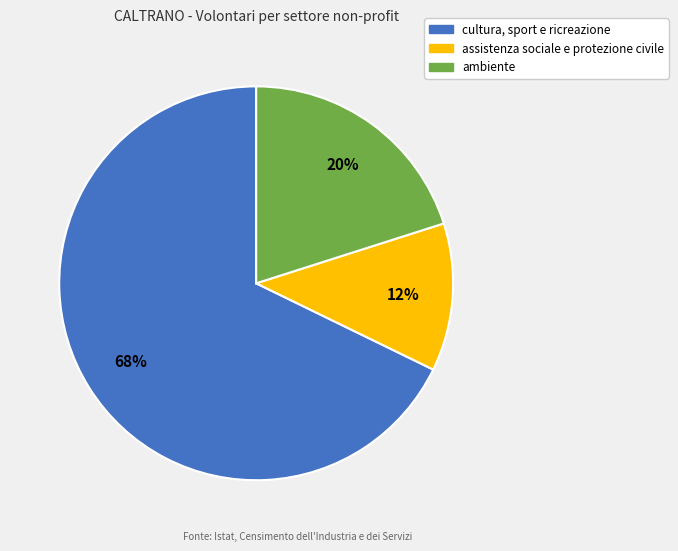

Is there any slice that represents more than half of the pie?

Yes